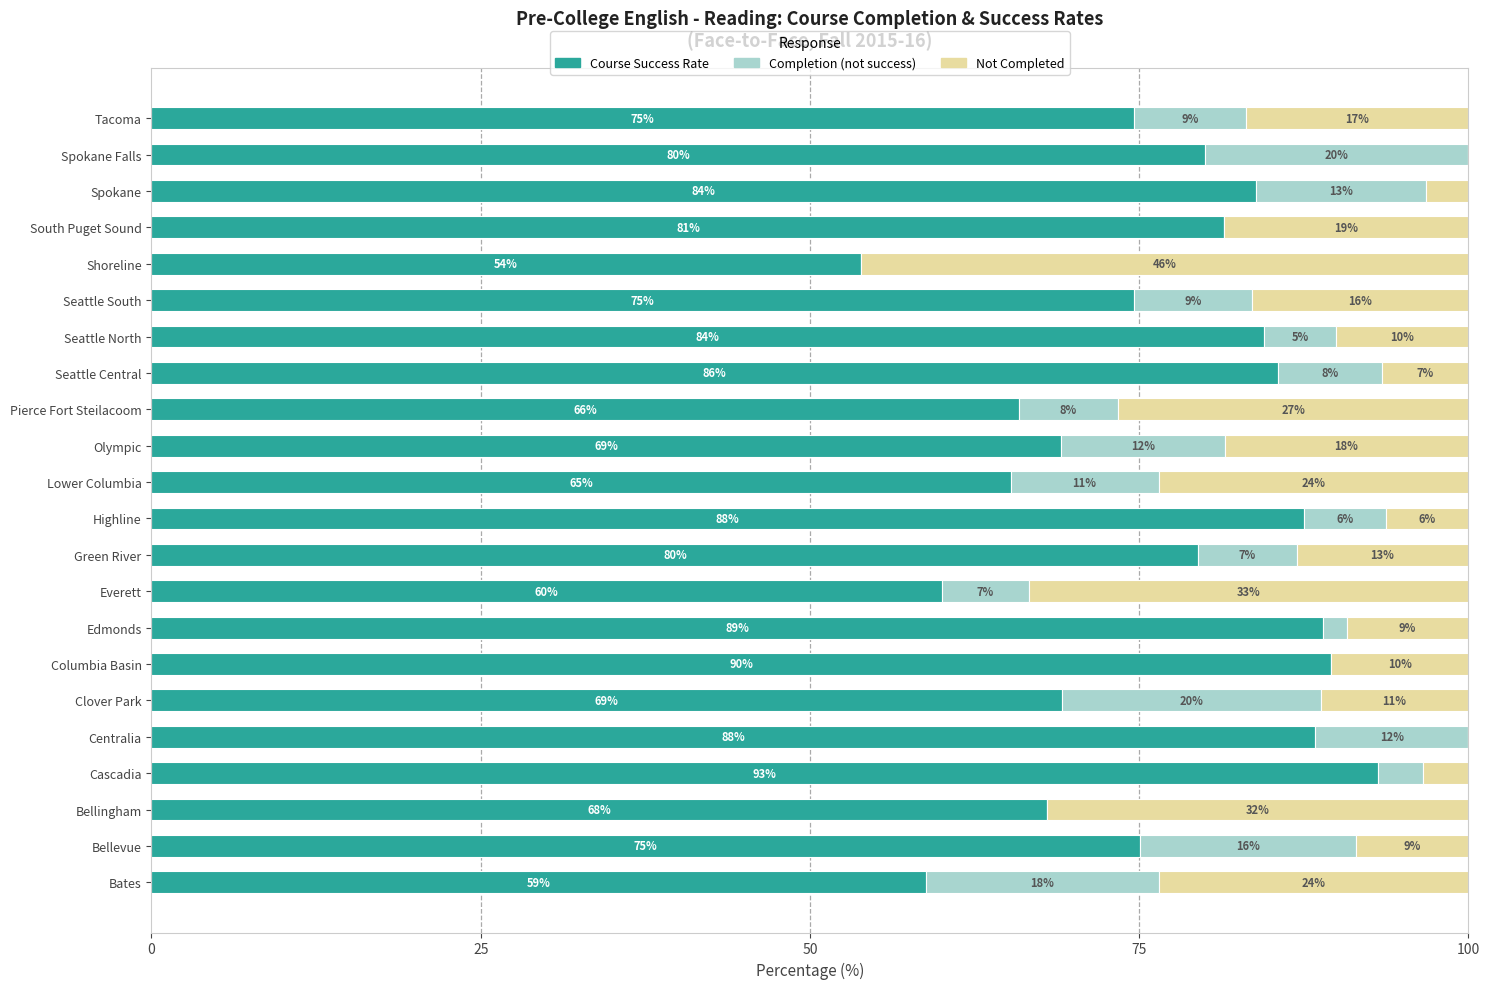

What is the total value across all series at Green River?

100.0